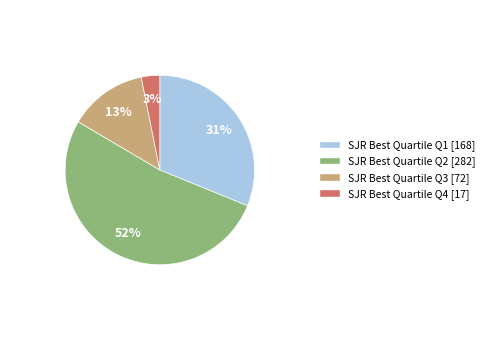

To the nearest percent, what is the average slice percentage?

25%